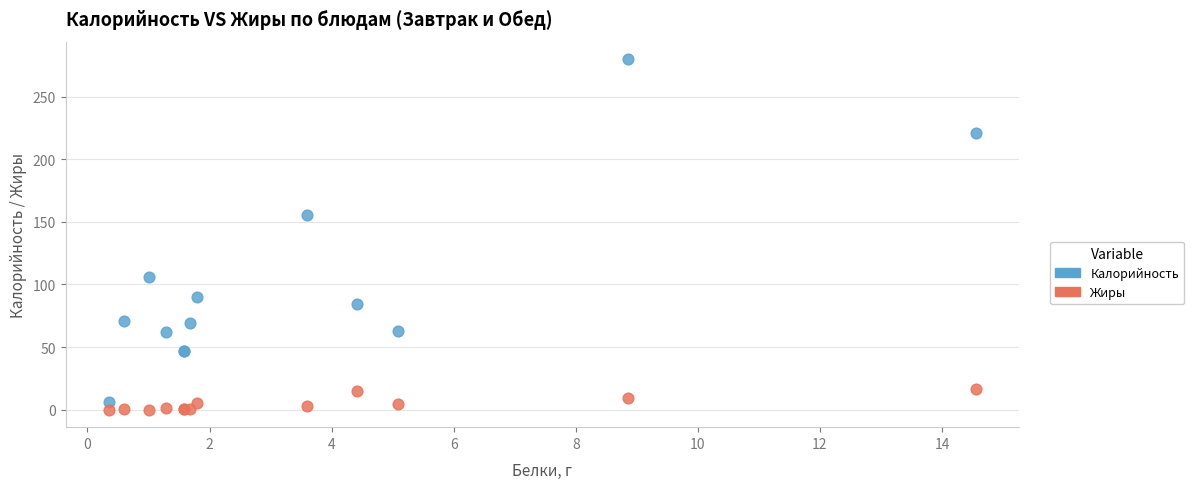

Which series reaches the minimum Y coordinate?

Жиры